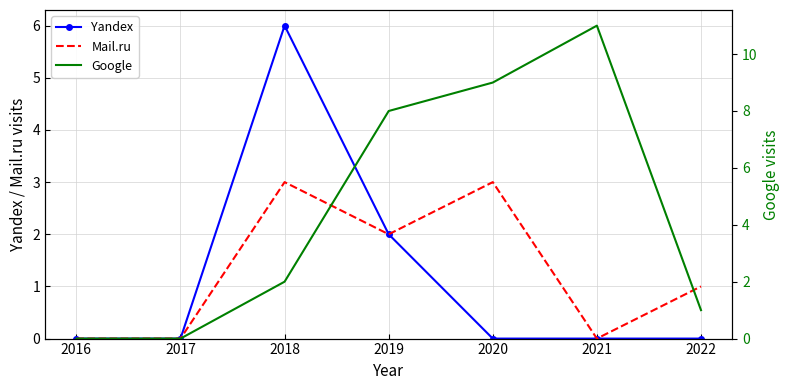

At which label is Google closest to 5?

2018